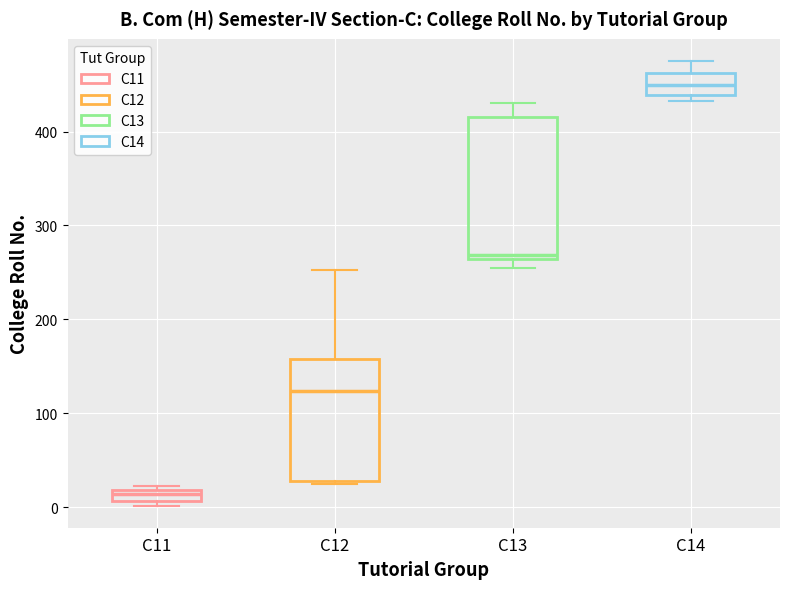

Comparing the boxes themselves (not the whiskers), which one is the tallest?

C13